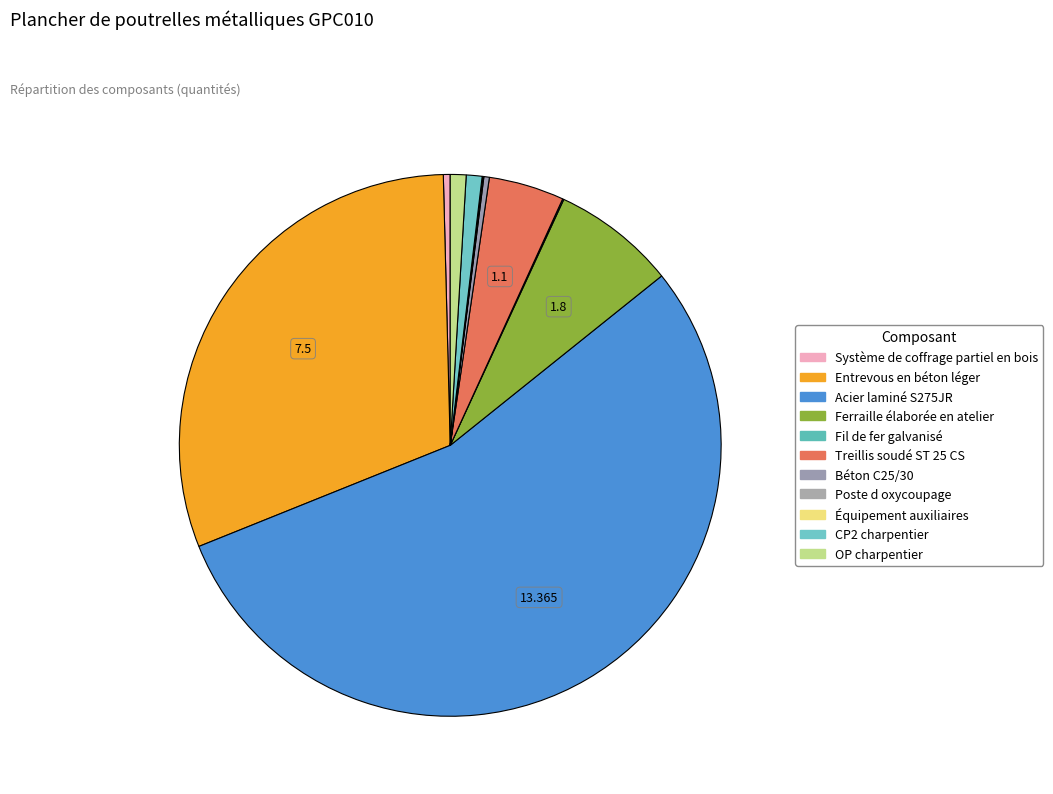

Is there any slice that represents more than half of the pie?

Yes